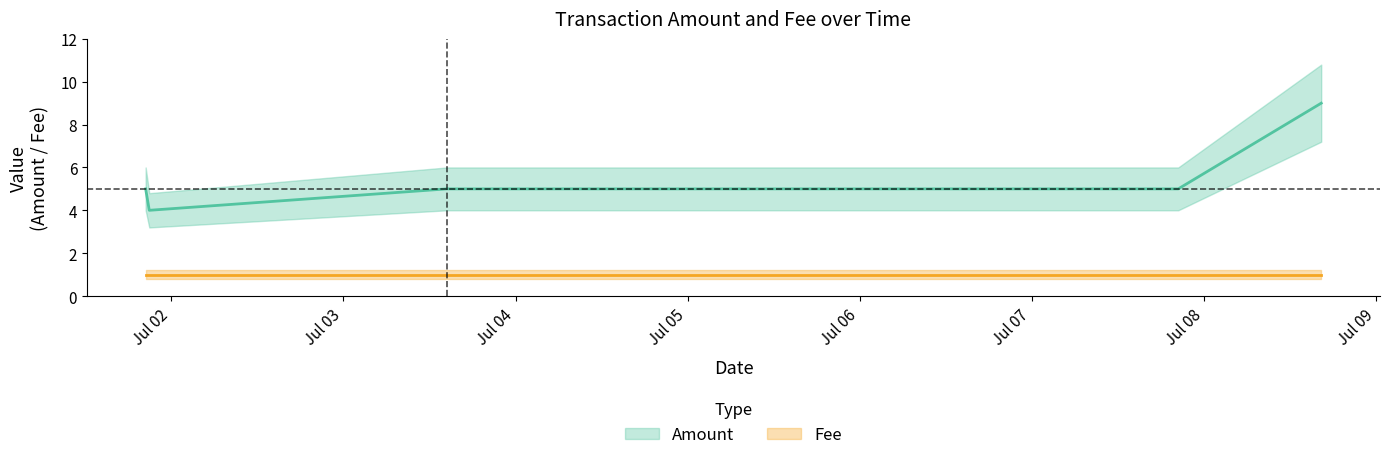

Which label corresponds to the smallest value in the chart?

2017-07-08 16:17:54